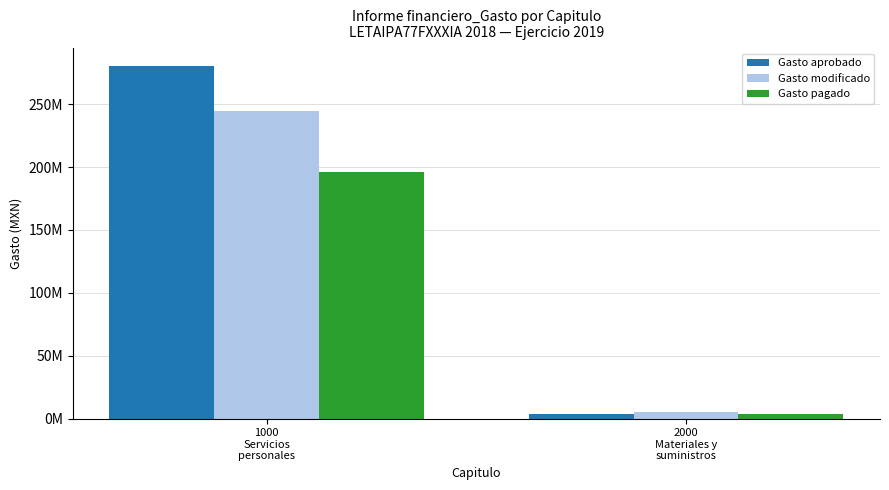

Which series has the largest total across all categories?

Gasto aprobado